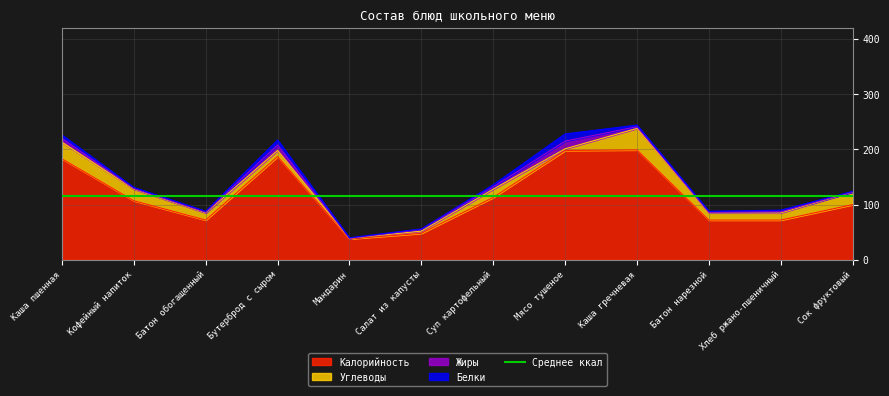

Where is the first local minimum for Жиры?

Мандарин